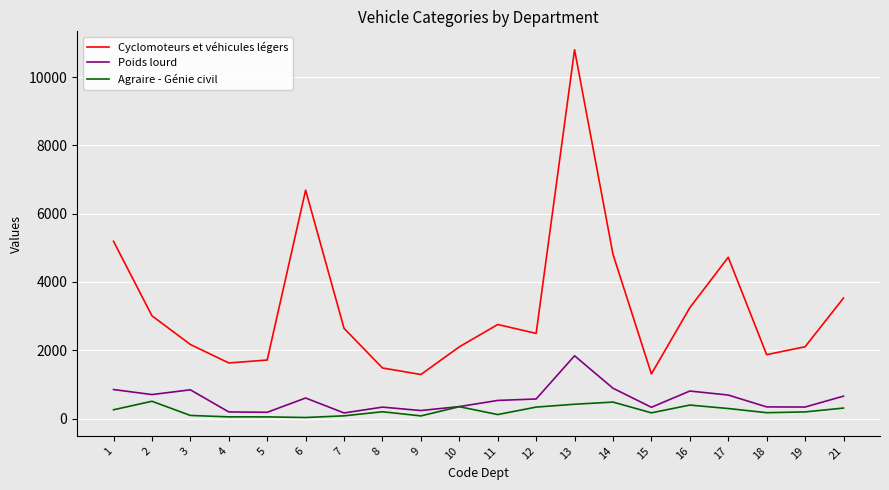

What is the maximum value for Cyclomoteurs et véhicules légers?

10798.6